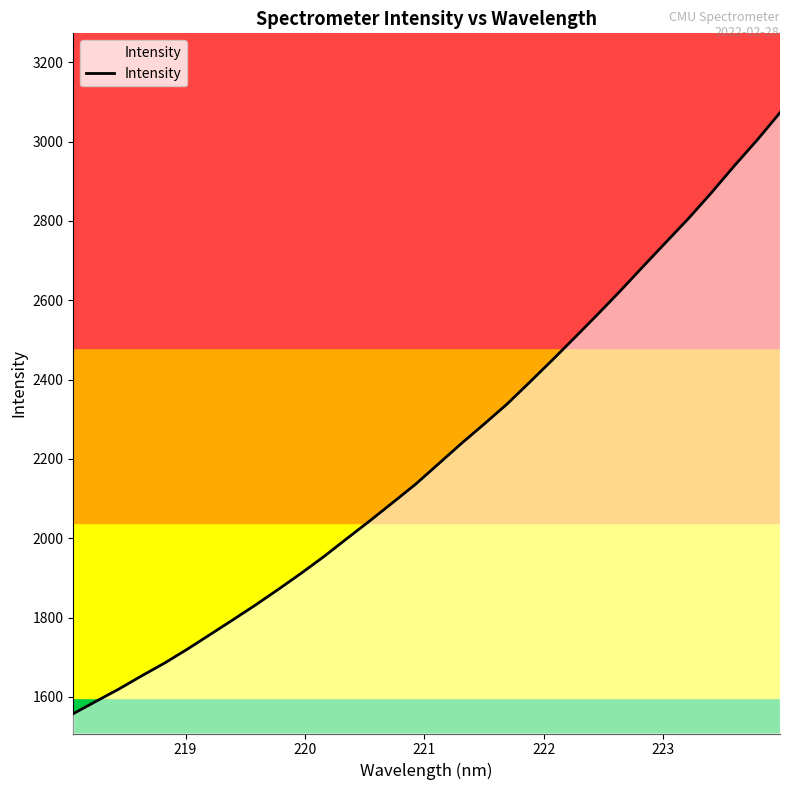

What is the minimum value shown in the chart?

1557.9